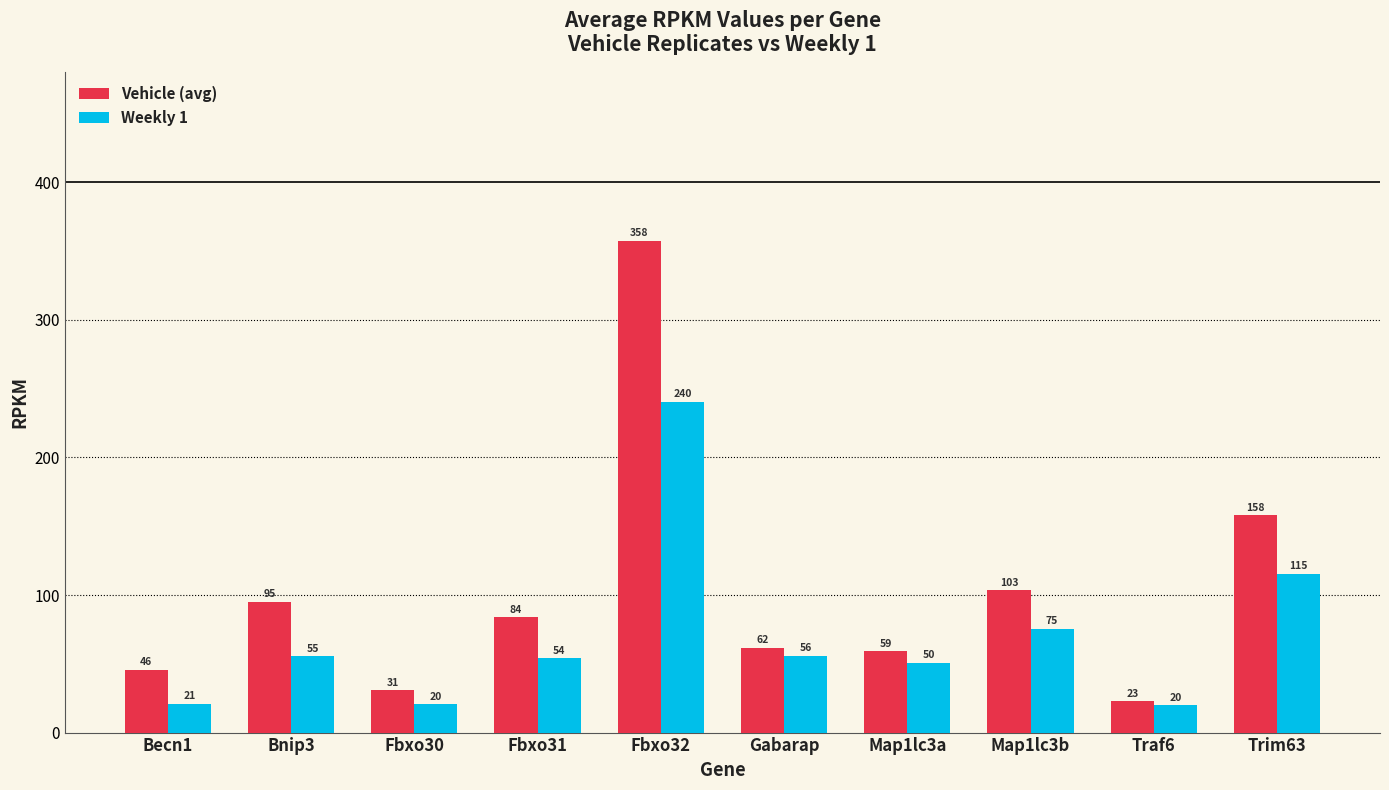

How many bars are there in each group?

2